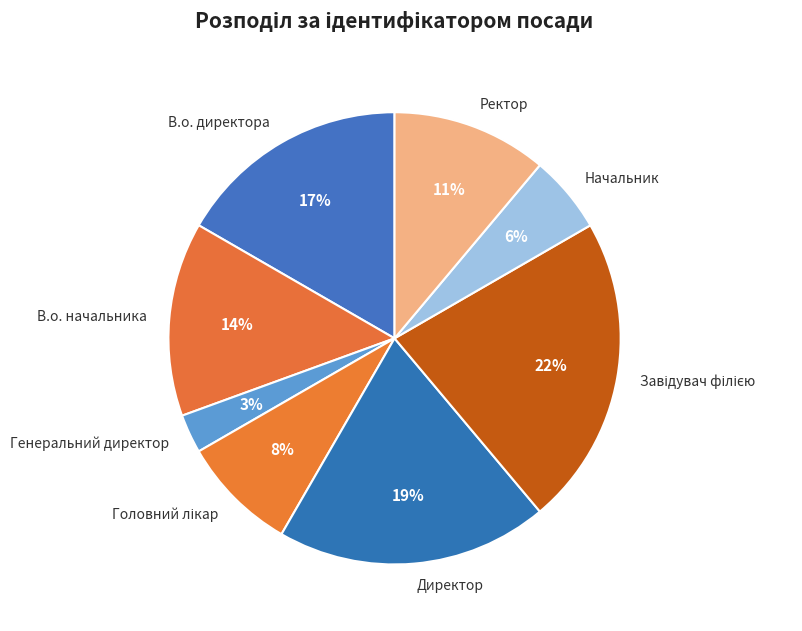

How many slices are in this pie chart?

8